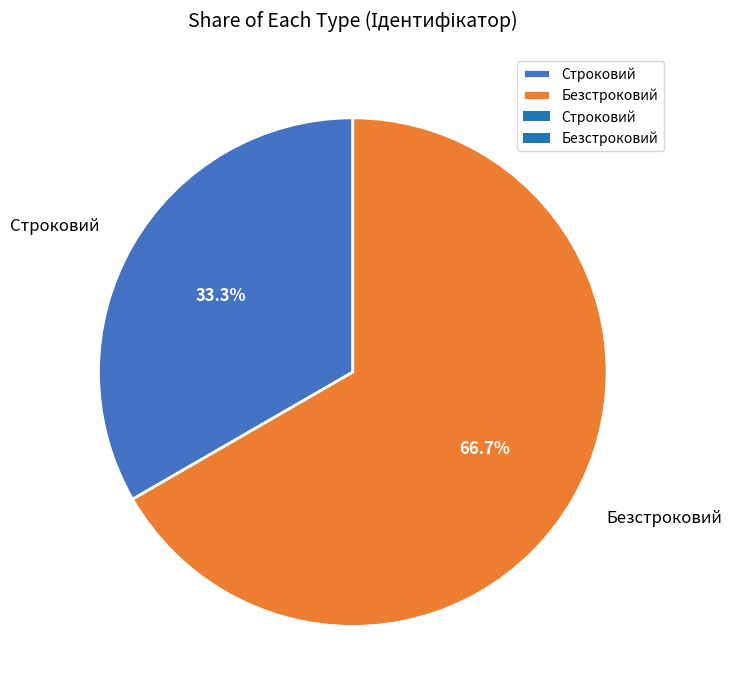

Approximately how many times larger is the value at Строковий compared to Безстроковий?

0.5